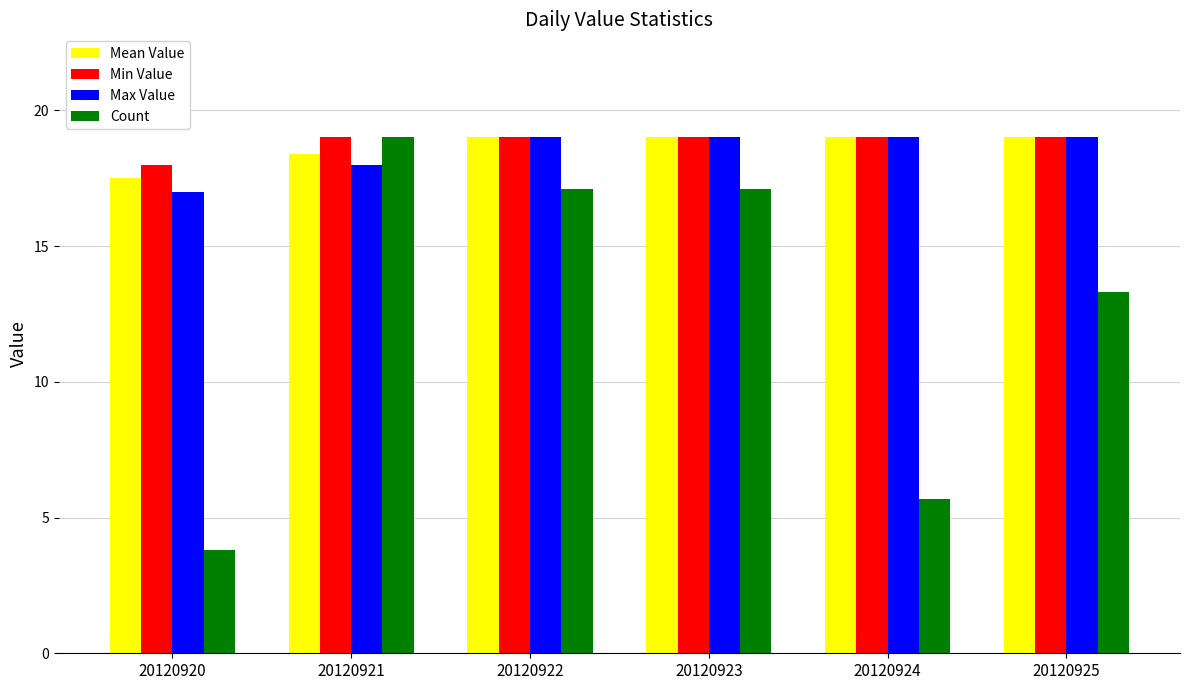

What is the value of the Mean Value bar at the 1st from the left?

17.5